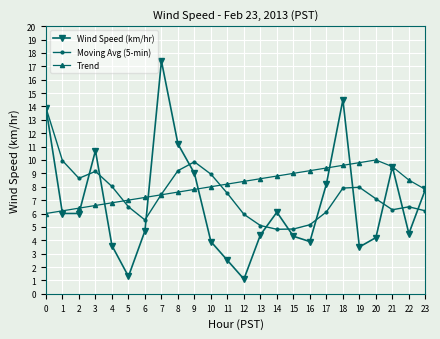

True or false: Moving Avg (5-min) has a value of 2.5 at 19.

False